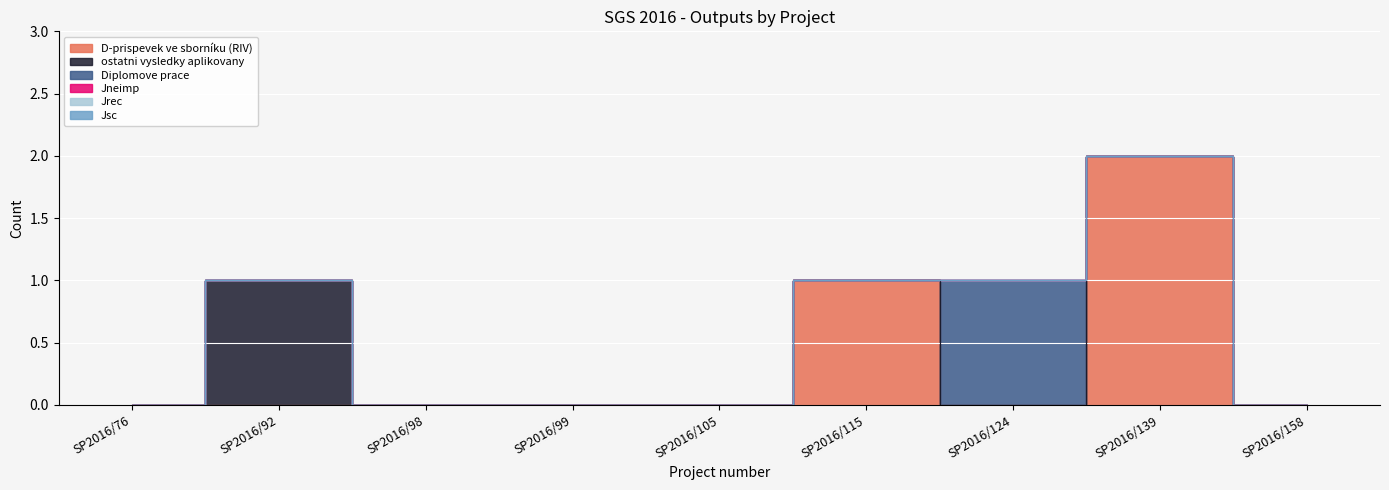

True or false: Jneimp and Diplomove prace intersect in this chart.

False